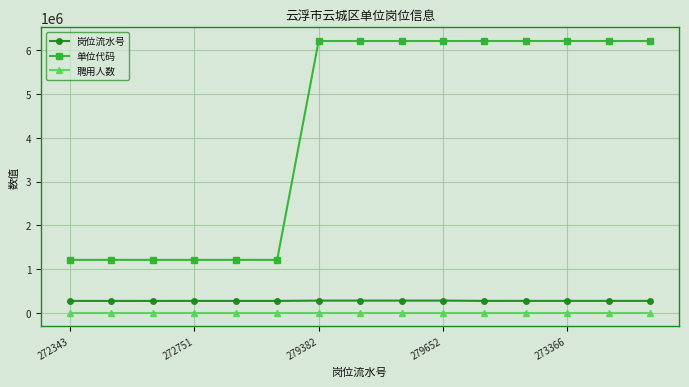

Which series has the largest range (max minus min)?

单位代码